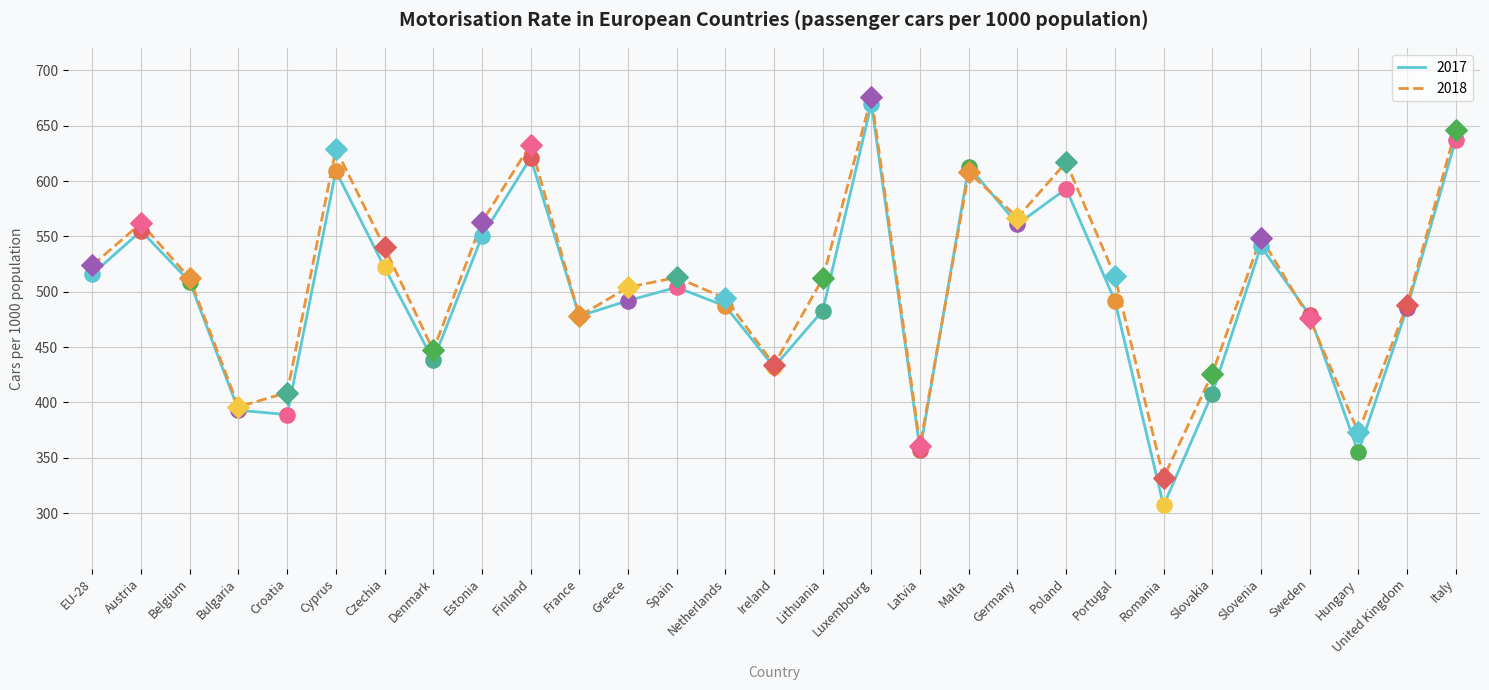

Which series changed the most between Slovenia and Sweden?

2018